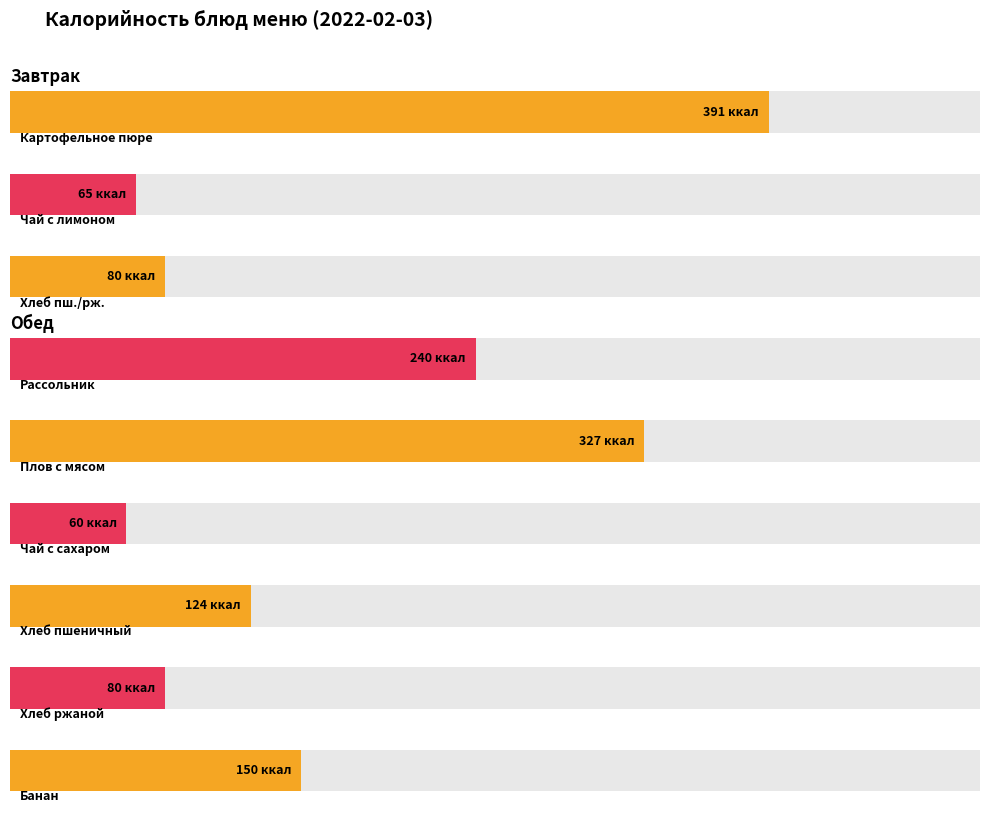

Count the number of categories in the chart.

9